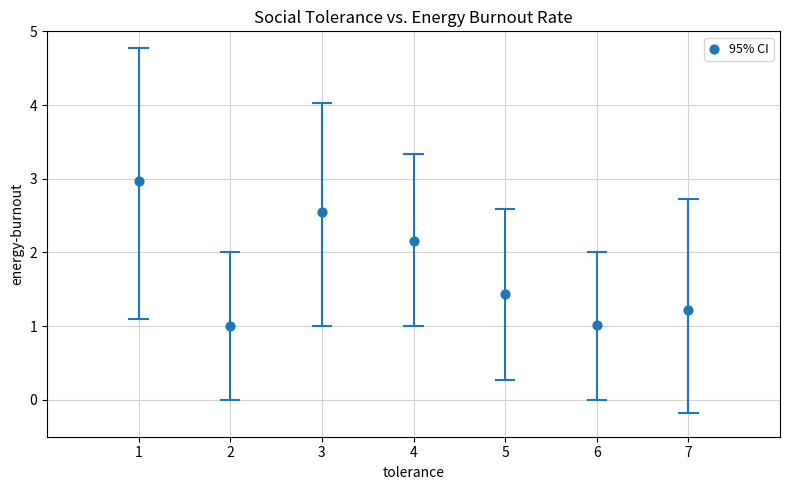

What is the average X value?

4.0